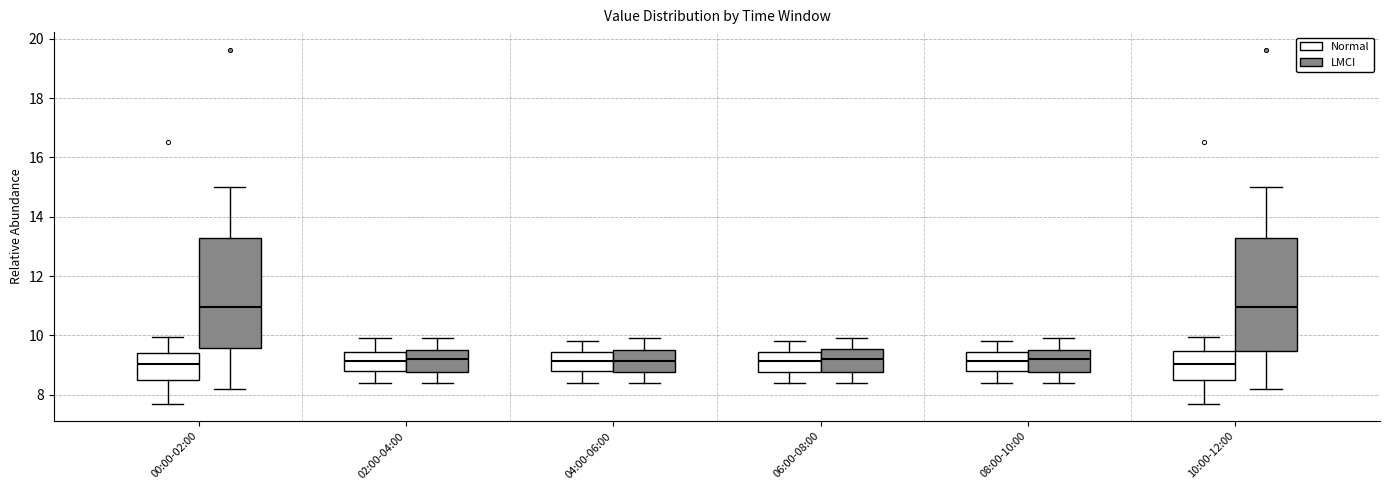

Reading left to right, transcribe this box plot: for each box, give where its median line is, the range the box spans, and where its two whiskers end, as read against the y-axis. The values are not printed on the chart, so give them approximately, as read against the axis.

00:00-02:00 (Normal): median 9.0, box 8.6 to 9.4, whiskers 7.8 to 10.0
00:00-02:00 (LMCI): median 11.0, box 9.6 to 13.2, whiskers 8.2 to 15.0
02:00-04:00 (Normal): median 9.2, box 8.8 to 9.4, whiskers 8.4 to 10.0
02:00-04:00 (LMCI): median 9.2, box 8.8 to 9.6, whiskers 8.4 to 10.0
04:00-06:00 (Normal): median 9.2, box 8.8 to 9.4, whiskers 8.4 to 9.8
04:00-06:00 (LMCI): median 9.2, box 8.8 to 9.6, whiskers 8.4 to 10.0
06:00-08:00 (Normal): median 9.2, box 8.8 to 9.4, whiskers 8.4 to 9.8
06:00-08:00 (LMCI): median 9.2, box 8.8 to 9.6, whiskers 8.4 to 10.0
08:00-10:00 (Normal): median 9.2, box 8.8 to 9.4, whiskers 8.4 to 9.8
08:00-10:00 (LMCI): median 9.2, box 8.8 to 9.6, whiskers 8.4 to 10.0
10:00-12:00 (Normal): median 9.0, box 8.6 to 9.4, whiskers 7.8 to 10.0
10:00-12:00 (LMCI): median 11.0, box 9.4 to 13.2, whiskers 8.2 to 15.0